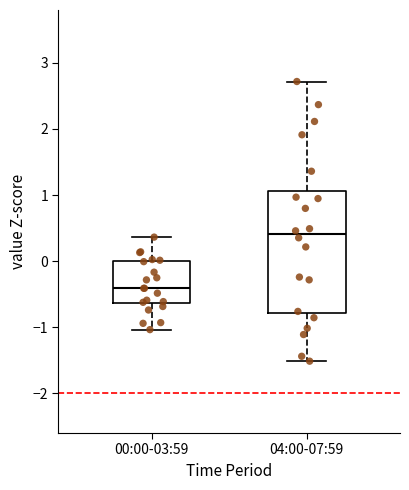

Which box is the tallest, from its lower edge to its upper edge?

04:00-07:59